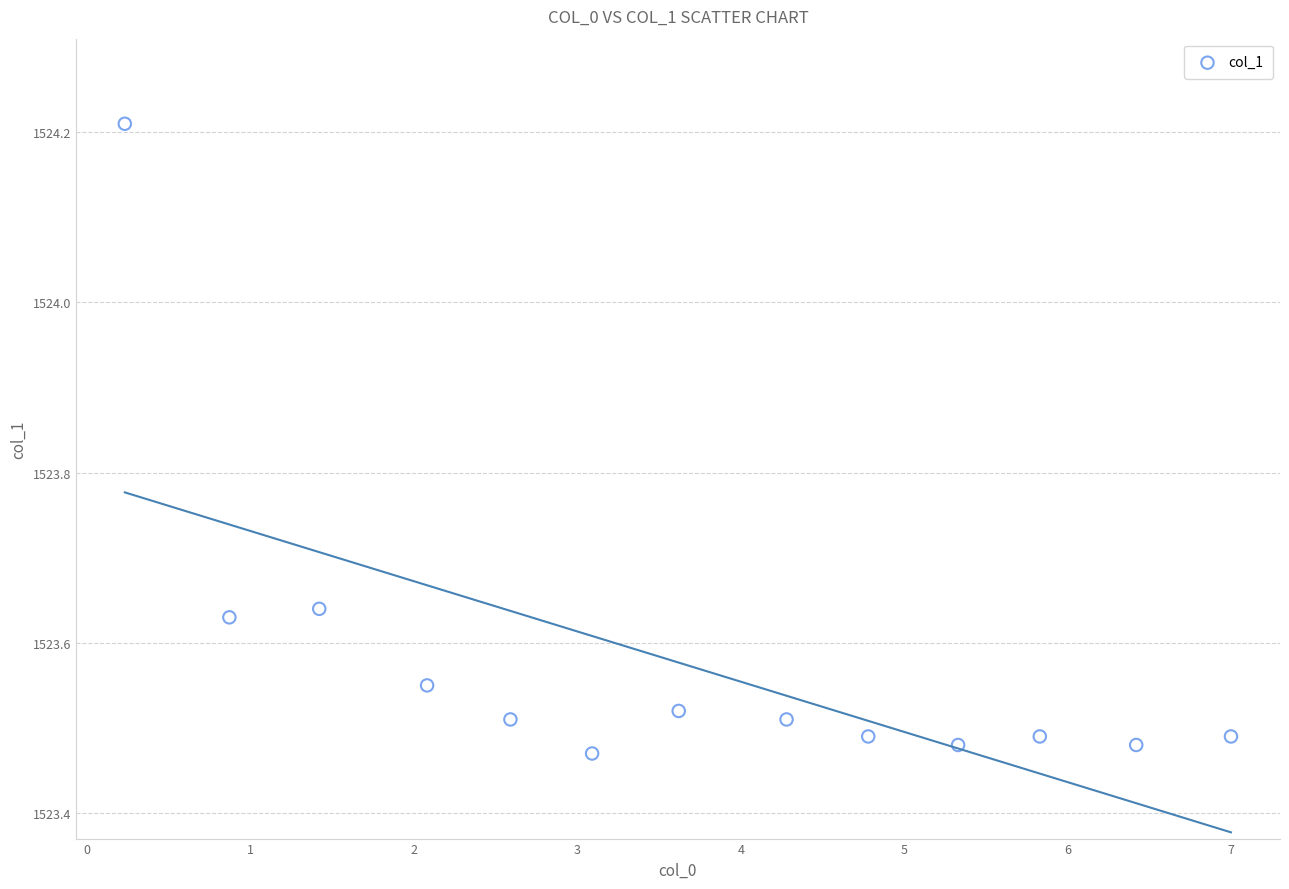

What is the range of X values (max minus min)?

6.8